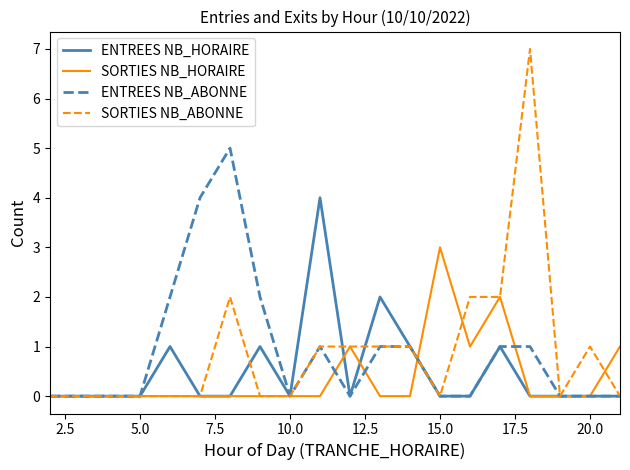

How many lines are shown in the chart?

4